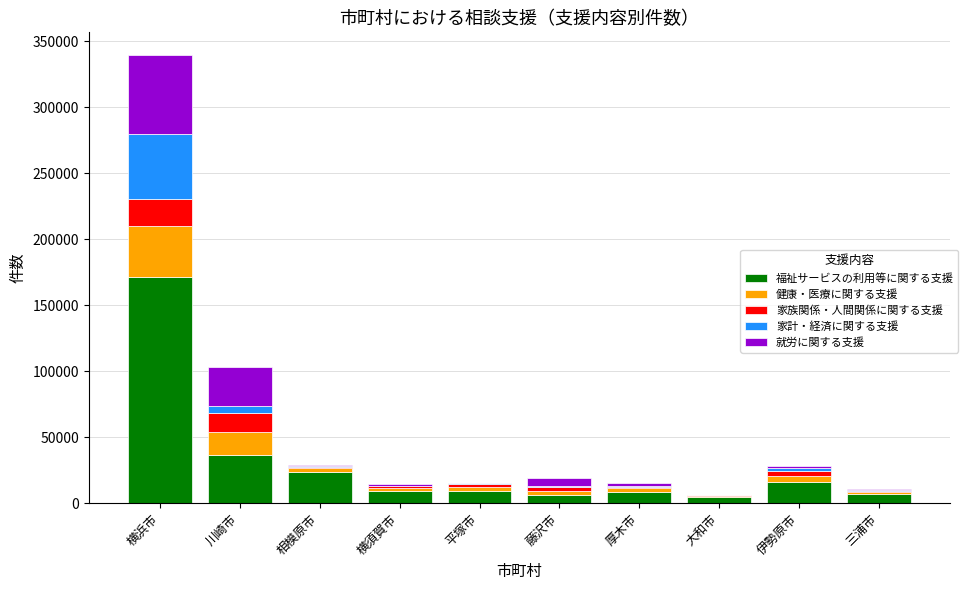

What is the highest value of the 福祉サービスの利用等に関する支援 series?

171227